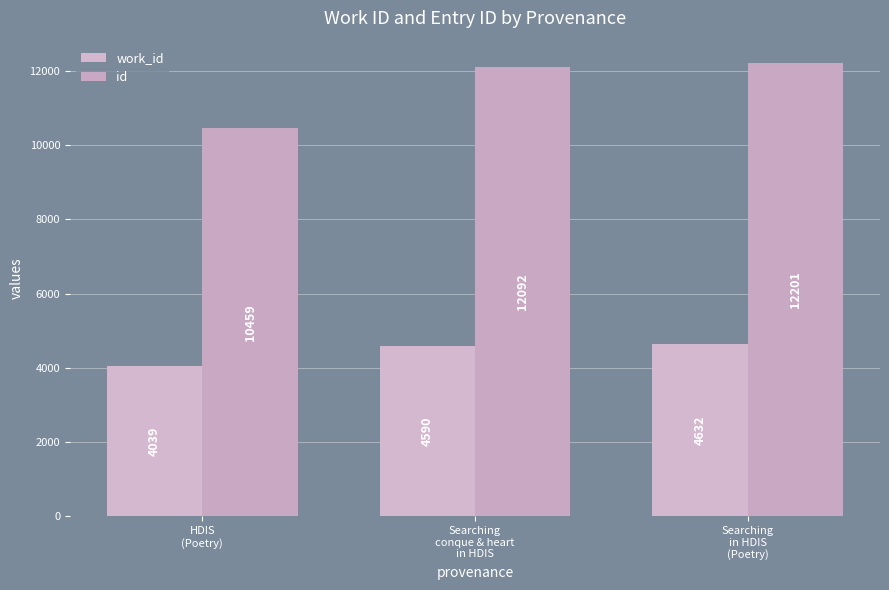

Rank the categories by work_id value from highest to lowest.

Searching
in HDIS
(Poetry), Searching
conque & heart
in HDIS, HDIS
(Poetry)